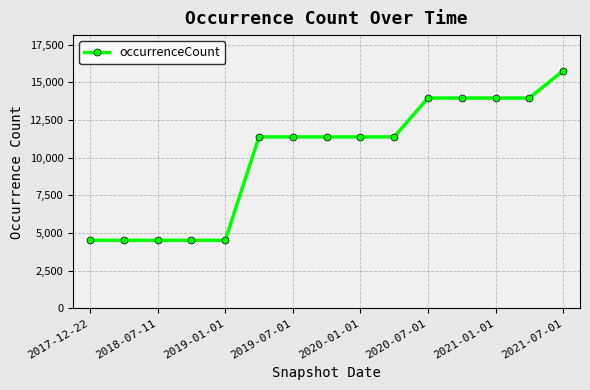

Reading right to left, list all the values displayed in this chart.

15759	13948	13948	13948	13948	11371	11371	11371	11371	11371	4509	4509	4509	4509	4509